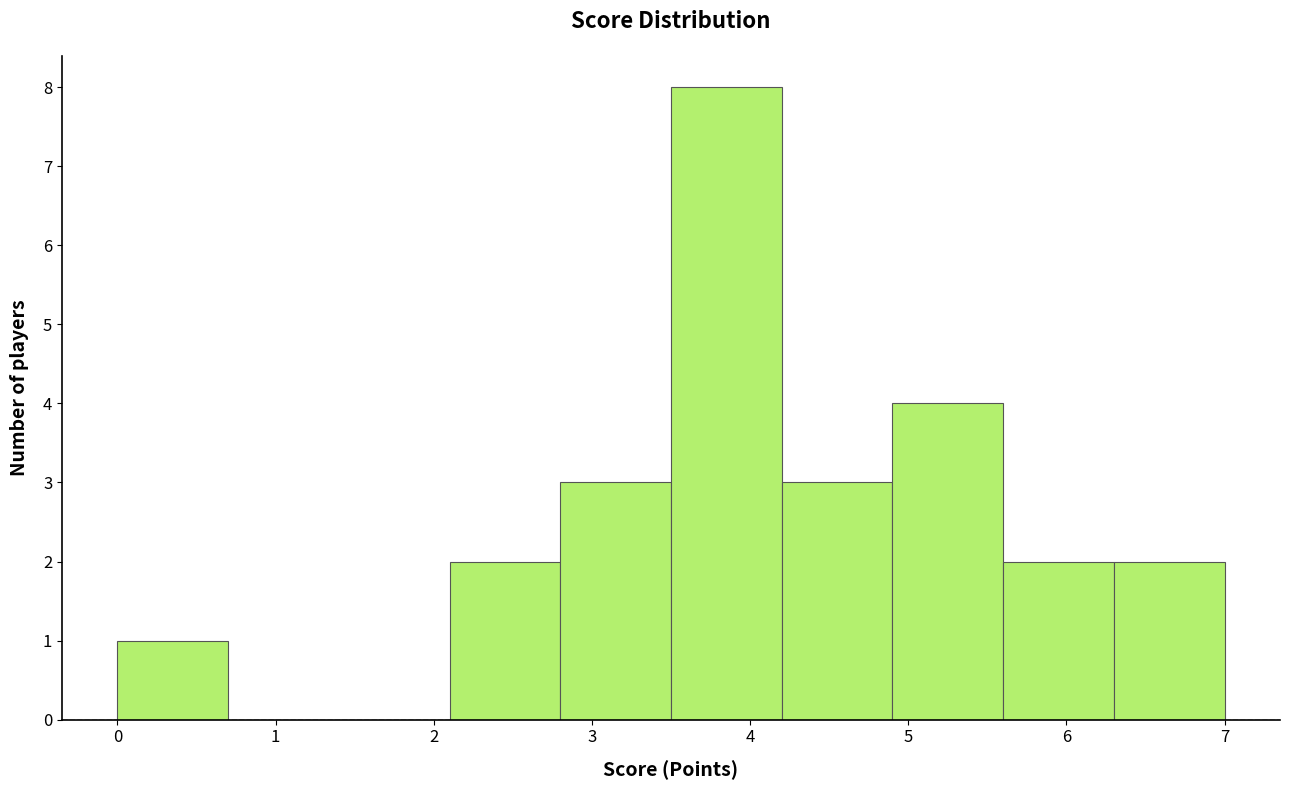

Over which range of the x-axis is the bar tallest?

3.5 to 4.2